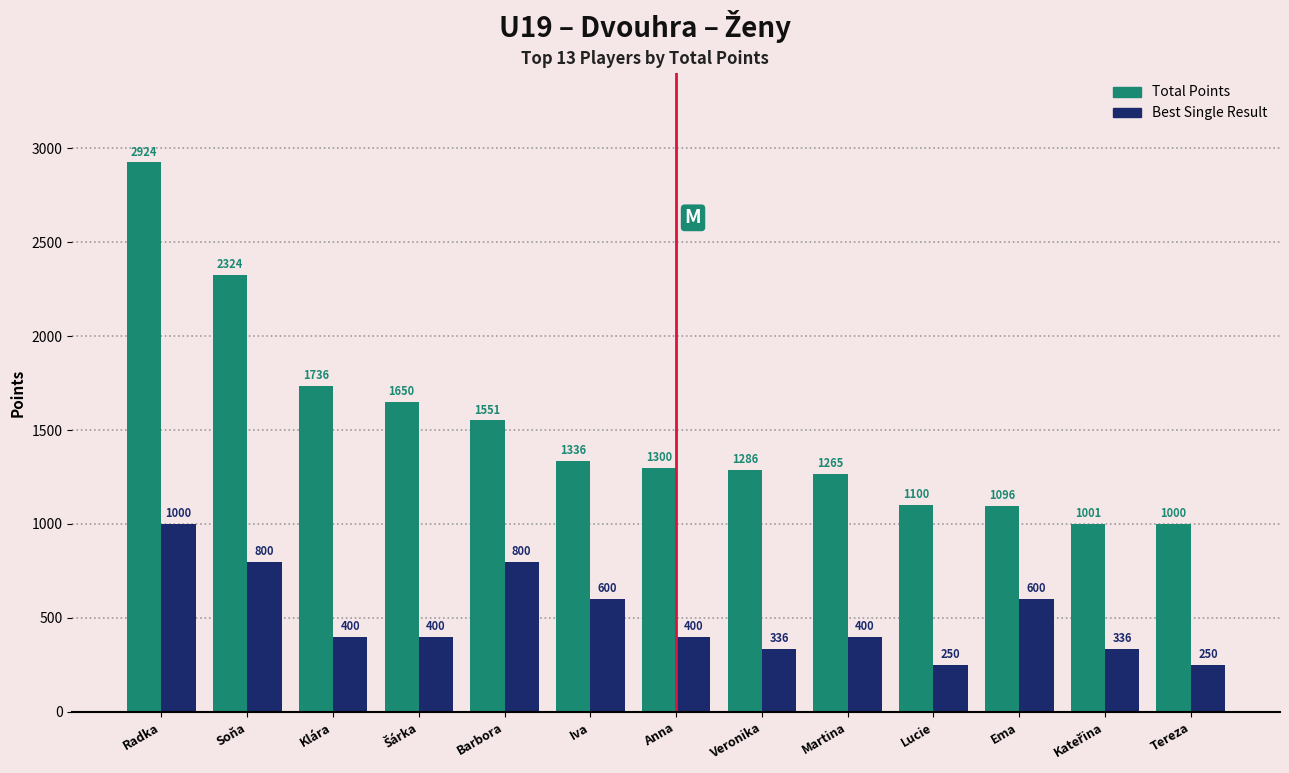

The Best Single Result series shows 1000 at Radka. True or false?

True